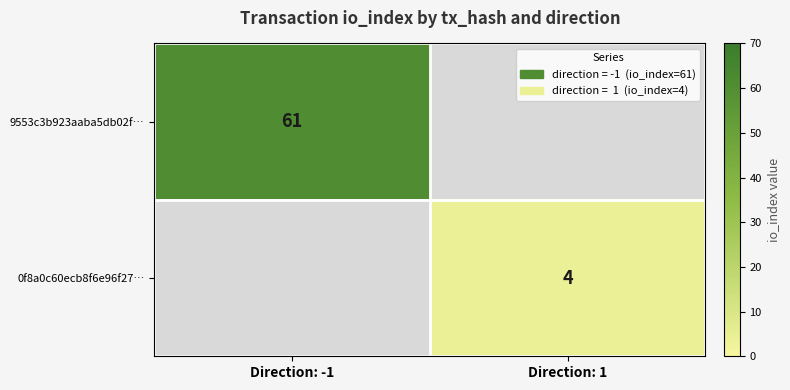

Is it true that 0f8a0c60ecb8f6e96f27… equals 6 at Direction: 1?

False